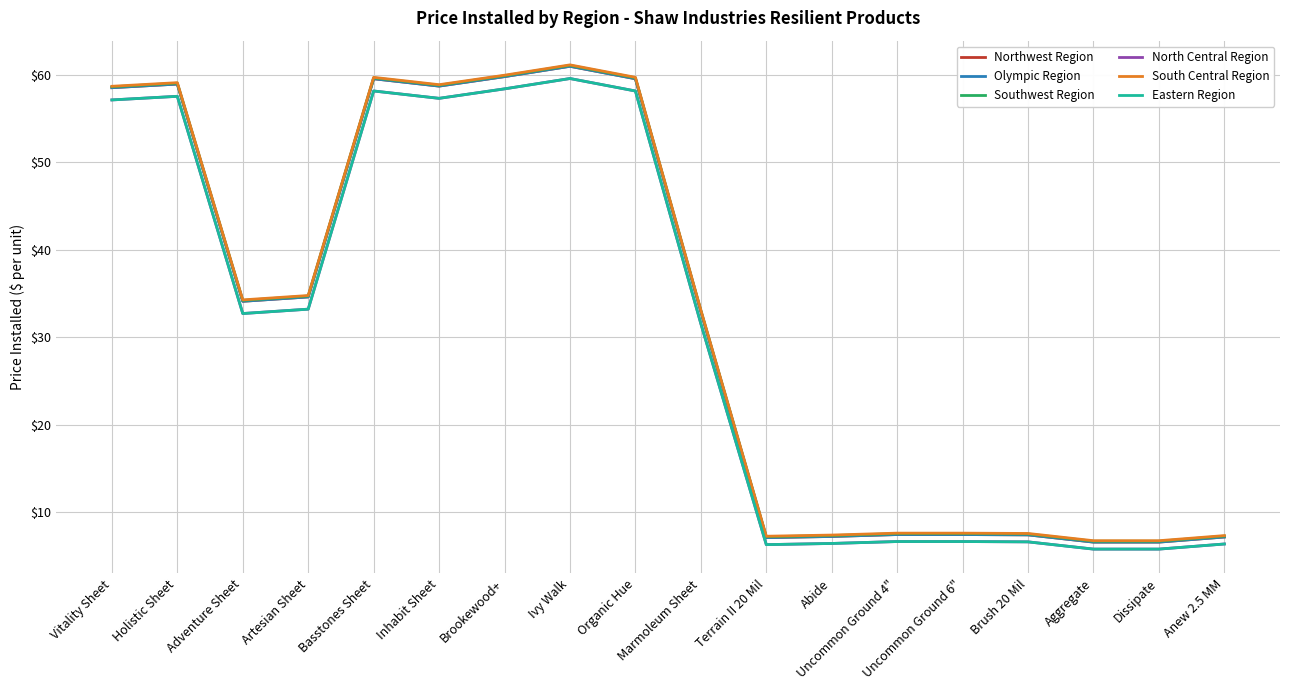

What is the label of the 3rd point from the left?

Adventure Sheet